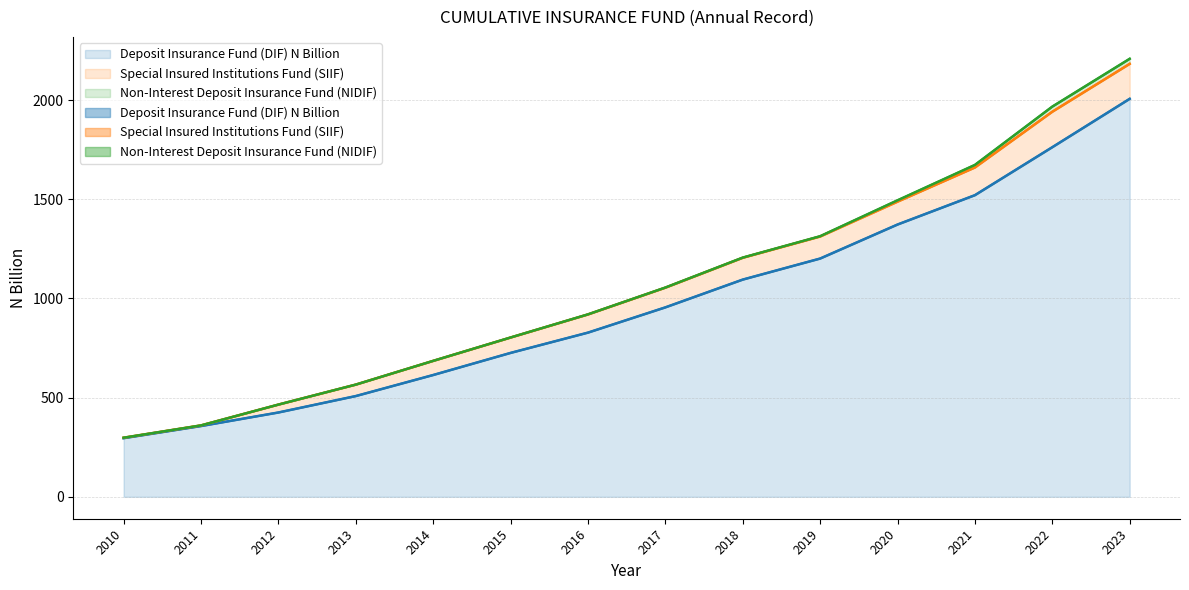

True or false: Special Insured Institutions Fund (SIIF) and Non-Interest Deposit Insurance Fund (NIDIF) cross at least once.

False